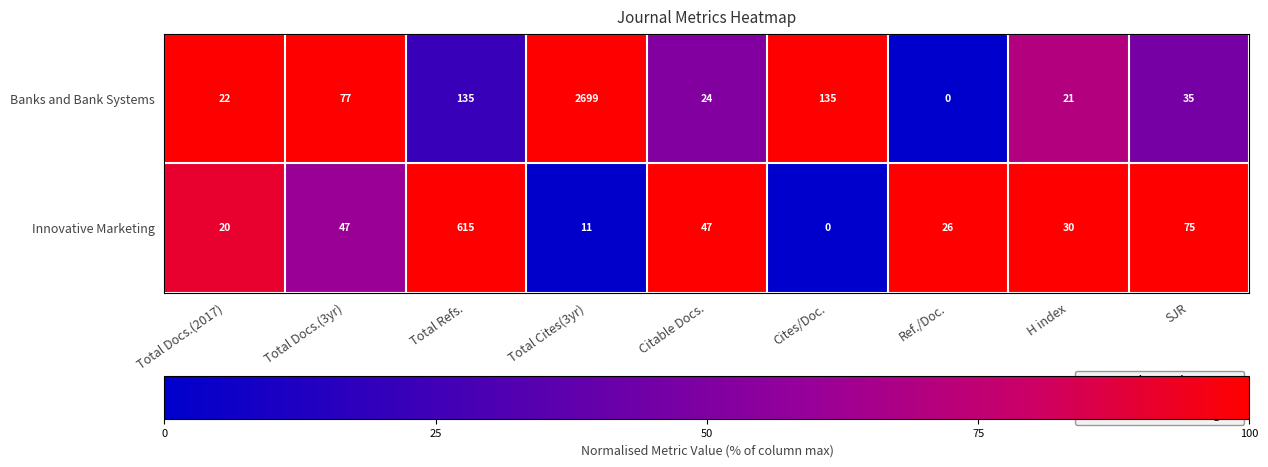

How many positive values does the Banks and Bank Systems series have?

8